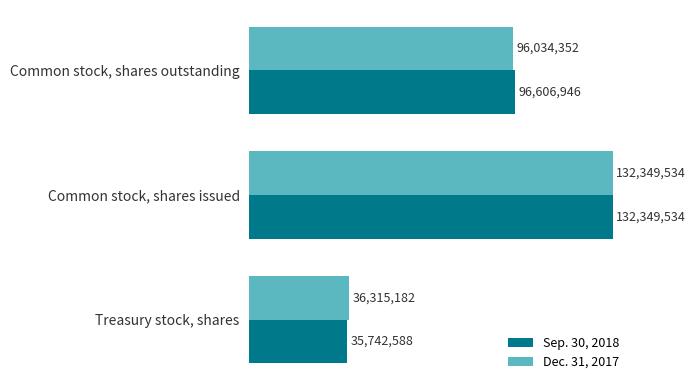

What are all the series names shown in the legend?

Sep. 30, 2018, Dec. 31, 2017